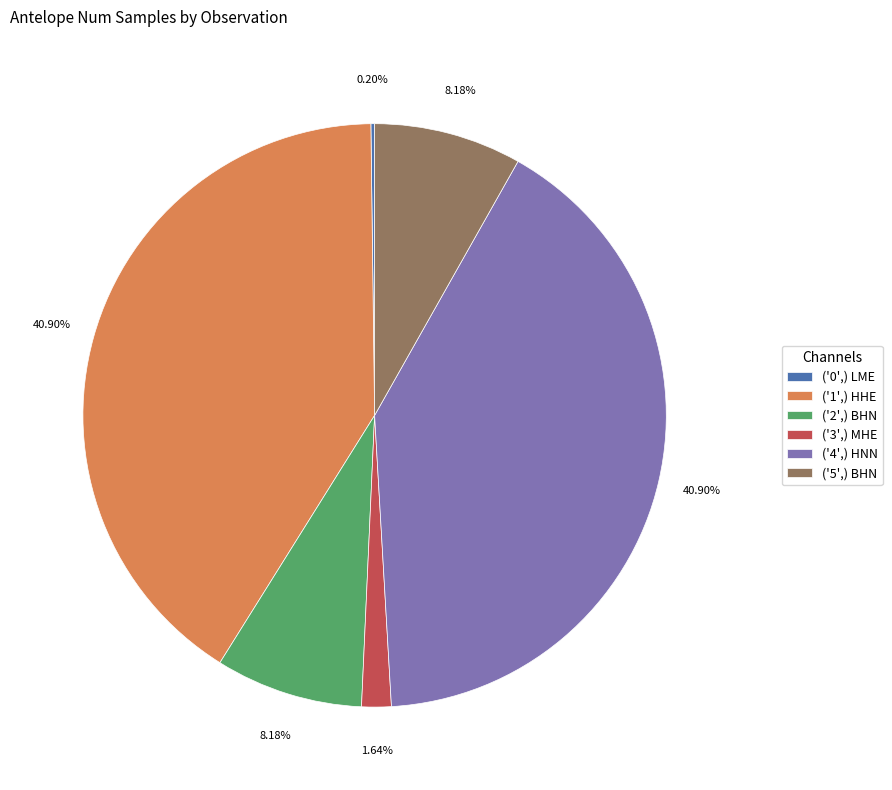

To the nearest percent, what is the average slice percentage?

17%